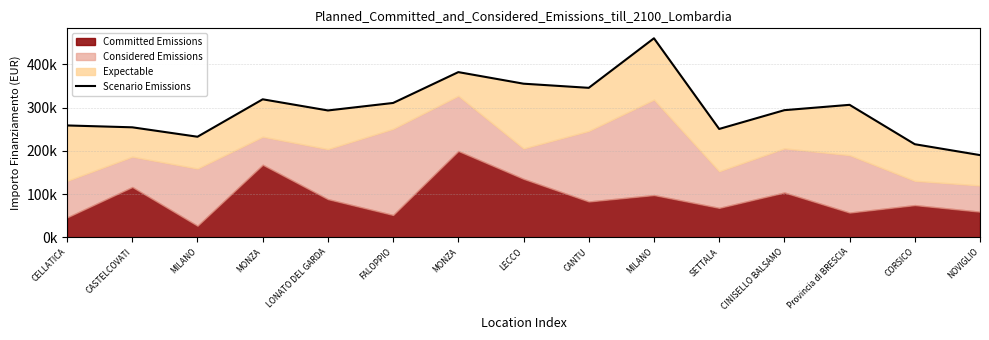

The chart shows a value of 232505.7 at MILANO. True or false?

True